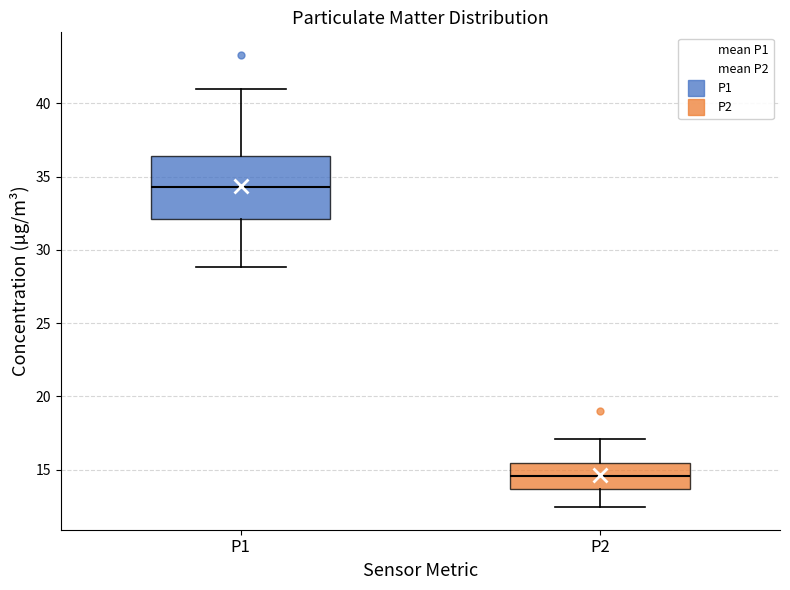

Where does the upper whisker of the box for P1 end on the y-axis? The values are not printed on the chart, so give them approximately, as read against the axis.

41.0